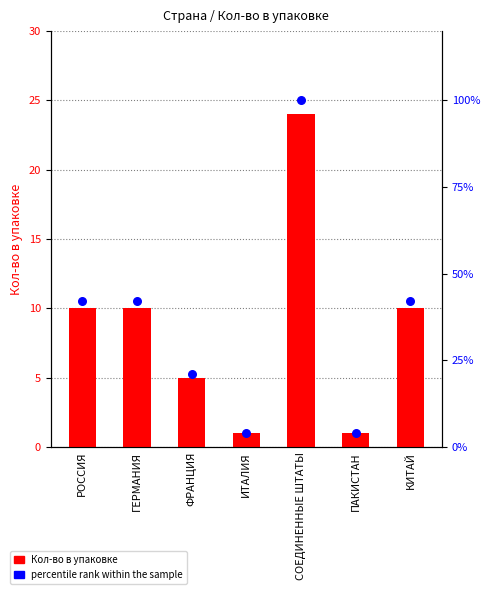

At which category is the sum across all series the highest?

СОЕДИНЕННЫЕ ШТАТЫ